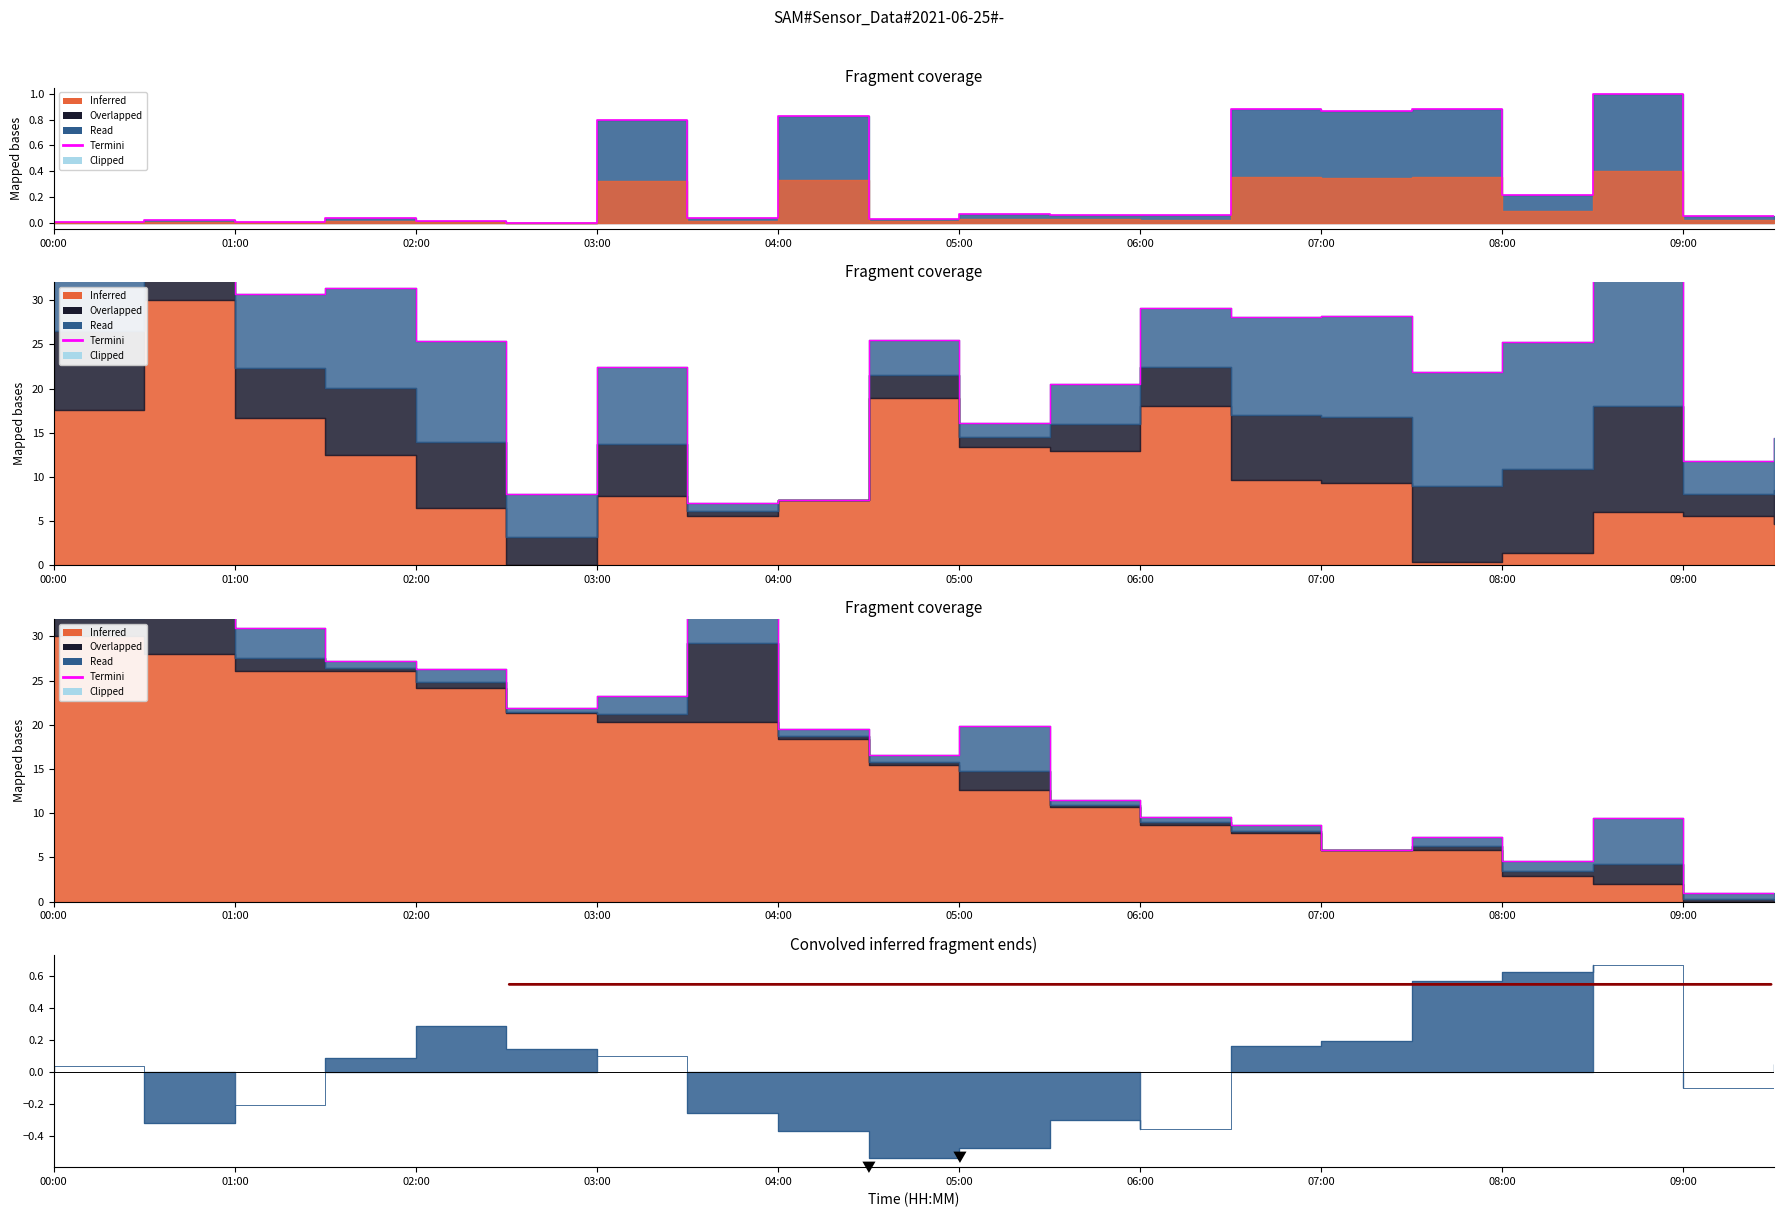

How many values are below 19?

10